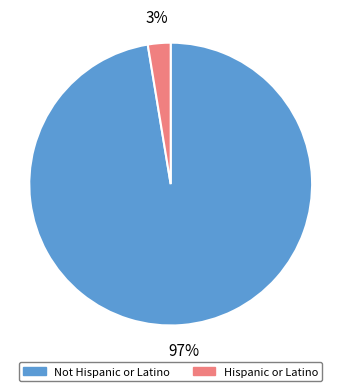

Rank the categories by value from lowest to highest.

Hispanic or Latino, Not Hispanic or Latino